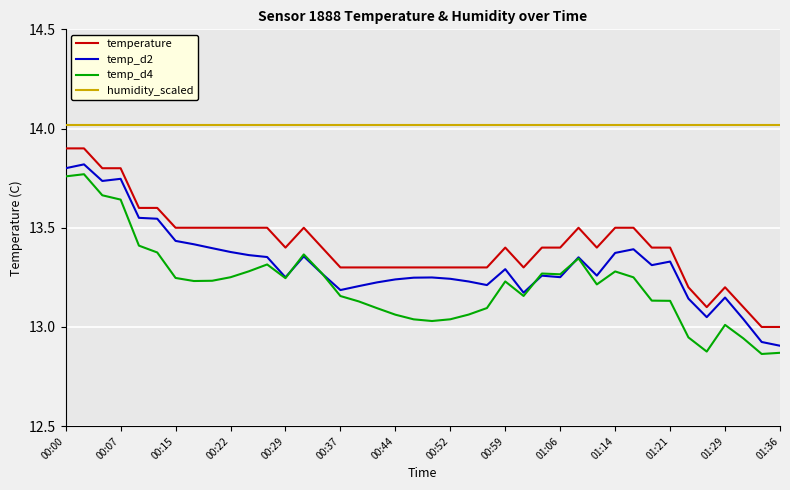

True or false: humidity_scaled and temp_d4 cross at least once.

False